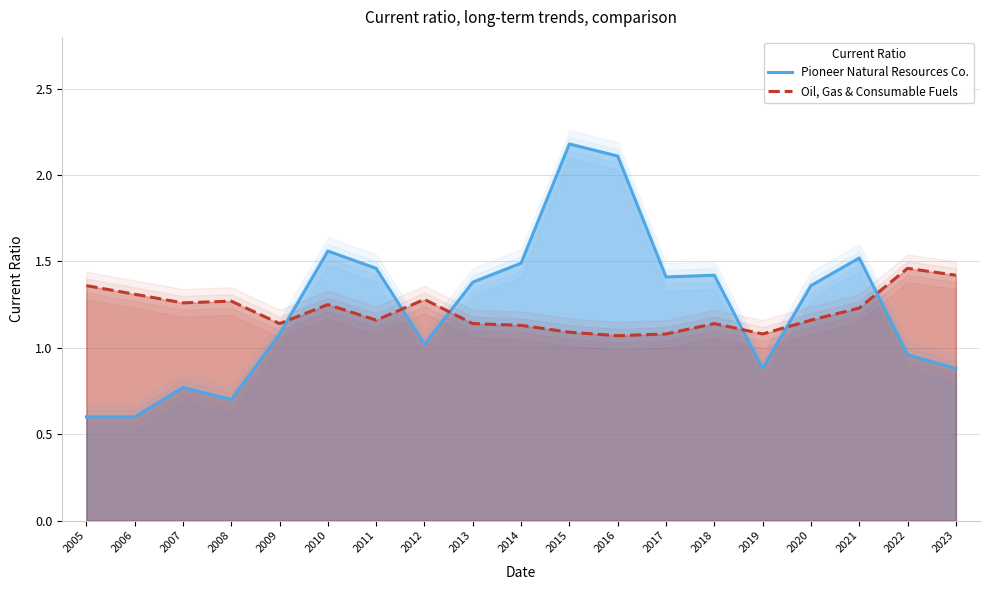

What is the average value of the Oil, Gas & Consumable Fuels series?

1.2